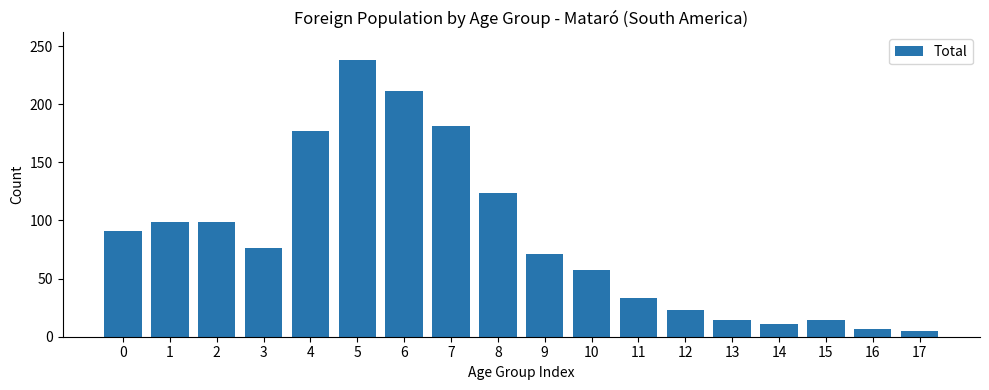

Reading right to left, what are all the values shown in this chart?

5	7	14	11	14	23	33	57	71	124	181	211	238	177	76	99	99	91